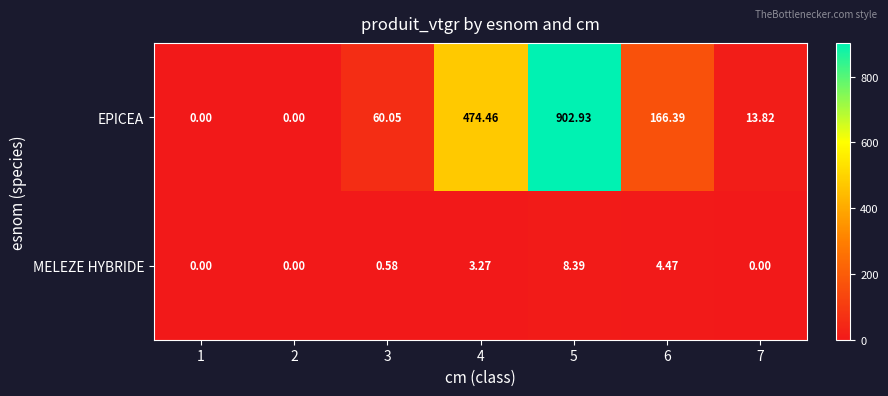

Rank the series by their maximum value, from lowest to highest.

MELEZE HYBRIDE, EPICEA